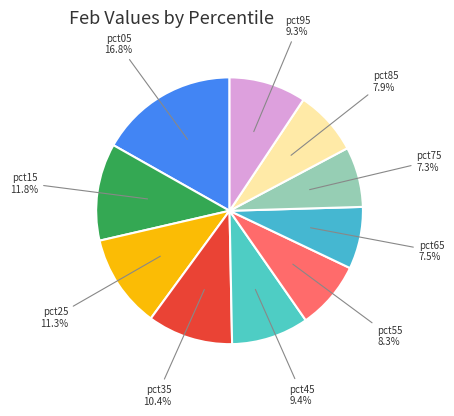

Which category has the biggest portion of the pie?

pct05